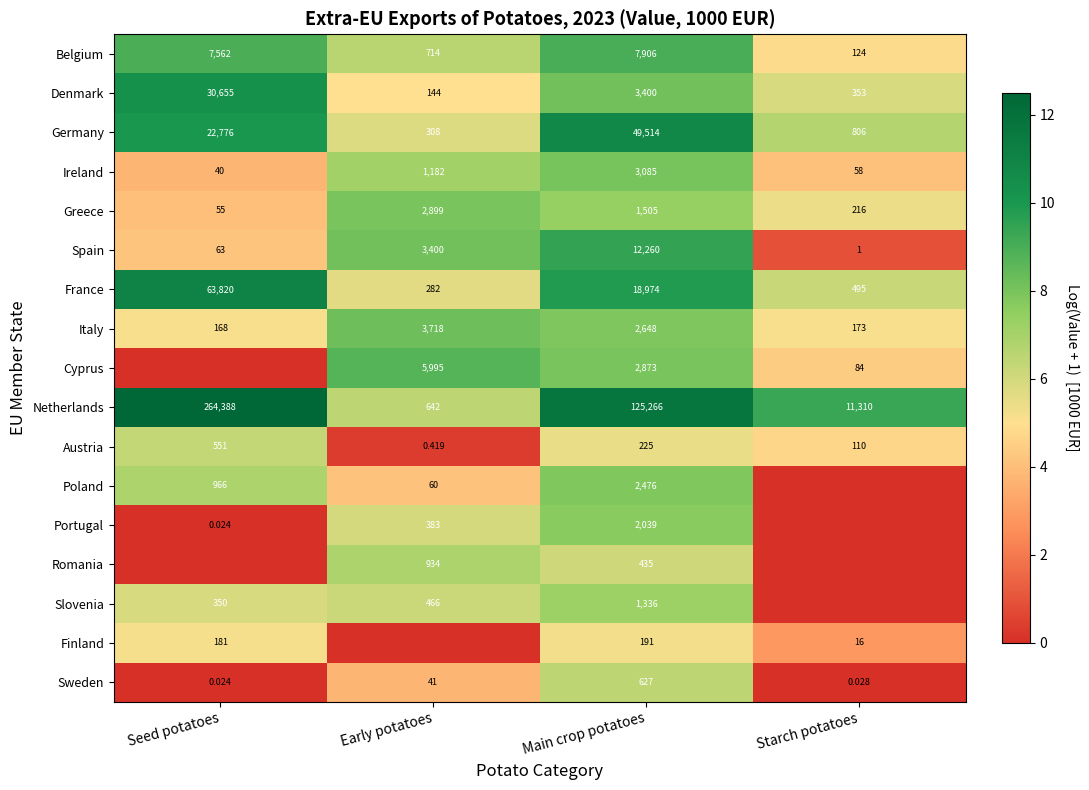

True or false: Slovenia has a value of 1.7 at Early potatoes.

False